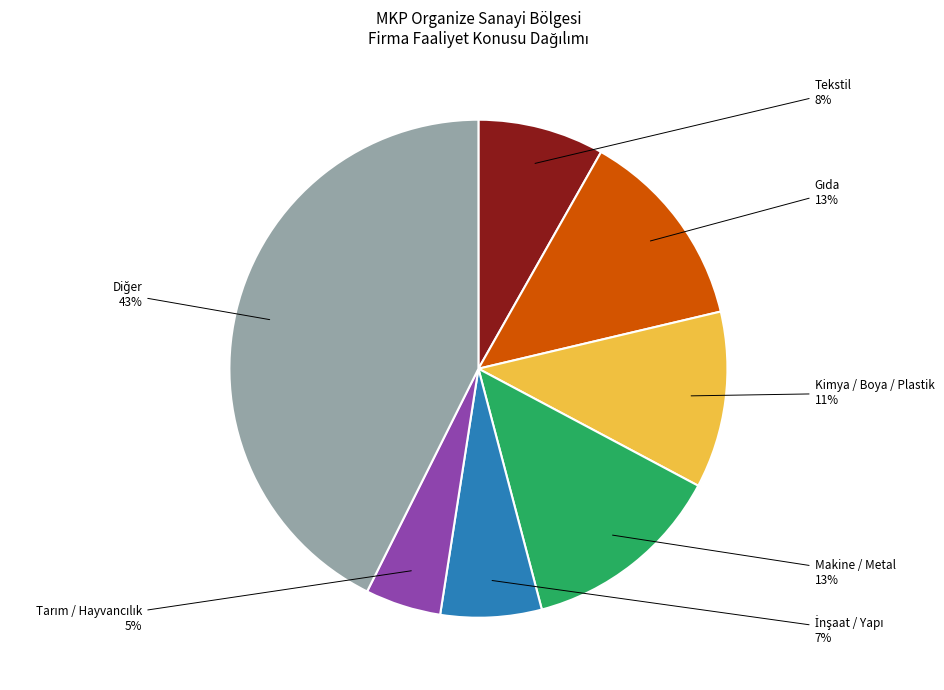

Does any single category account for the majority?

No